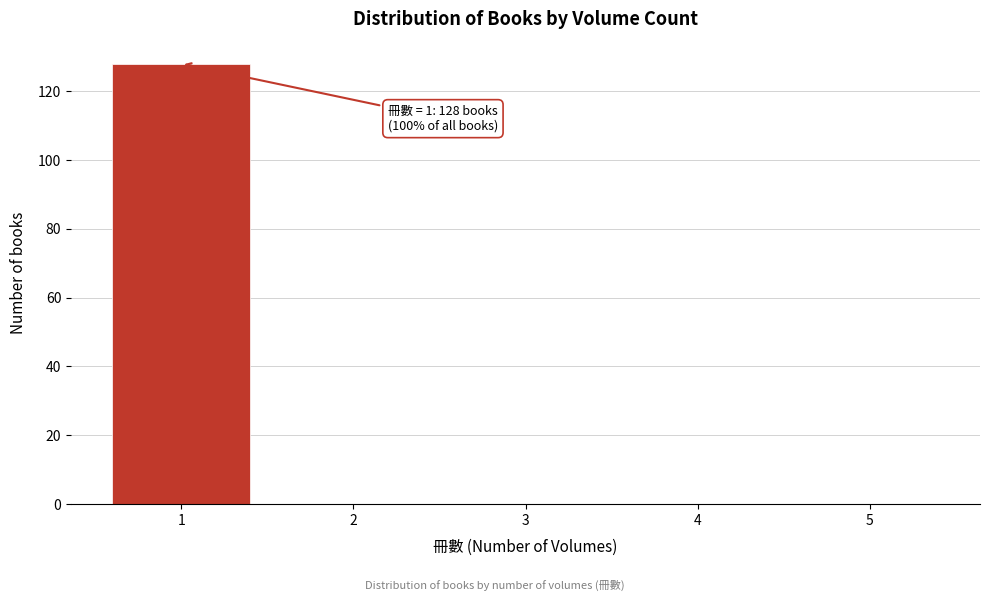

Which range on the x-axis has the tallest bar?

0.5 to 1.5